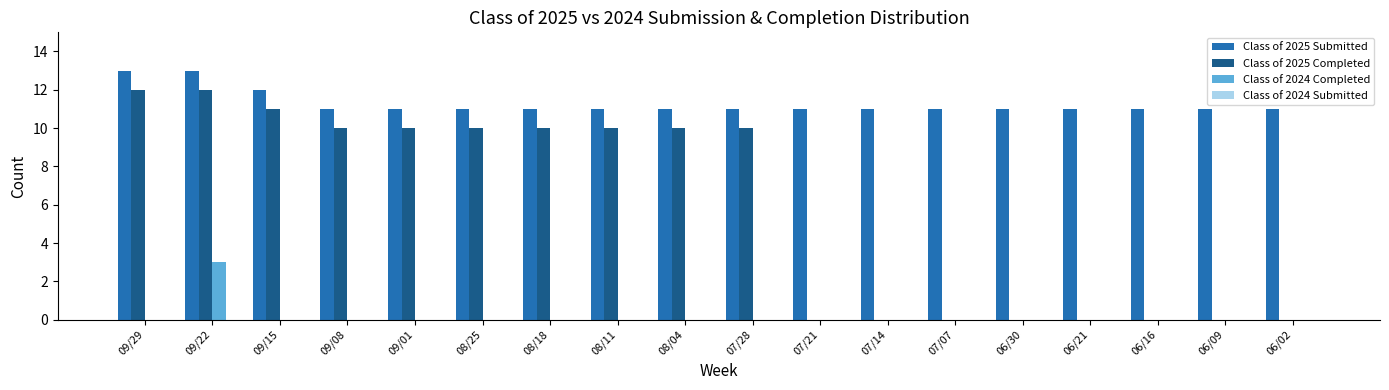

What is the sum of all Class of 2025 Submitted values?

203